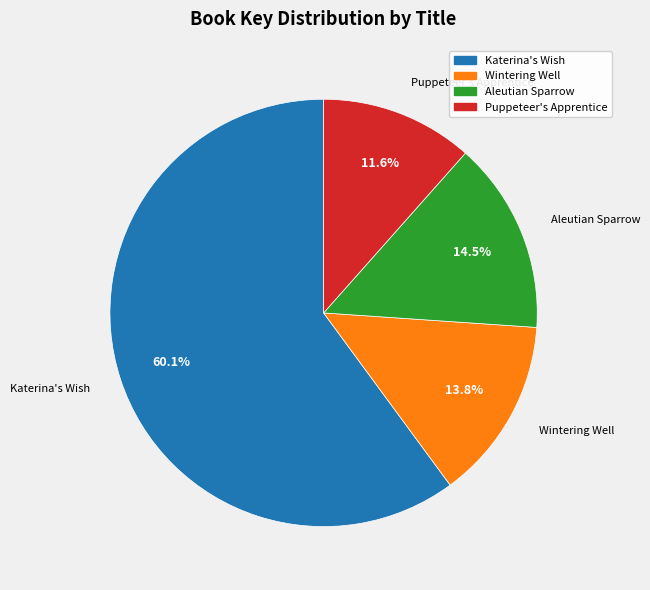

True or false: Wintering Well accounts for 14% of the total.

True